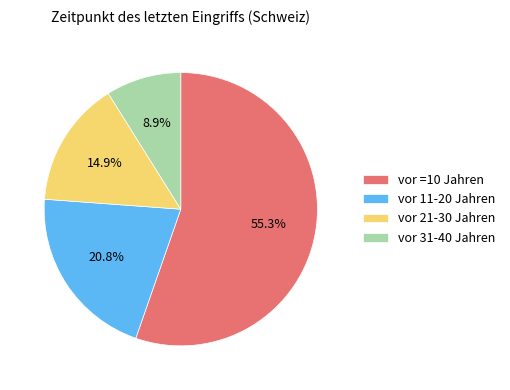

To the nearest percent, what percentage of the pie is vor =10 Jahren?

55%